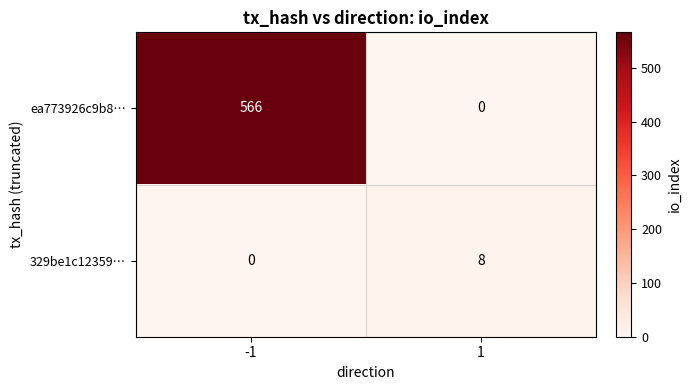

Reading left to right, extract all data points from this chart.

ea773926c9b8…: 566	0
329be1c12359…: 0	8